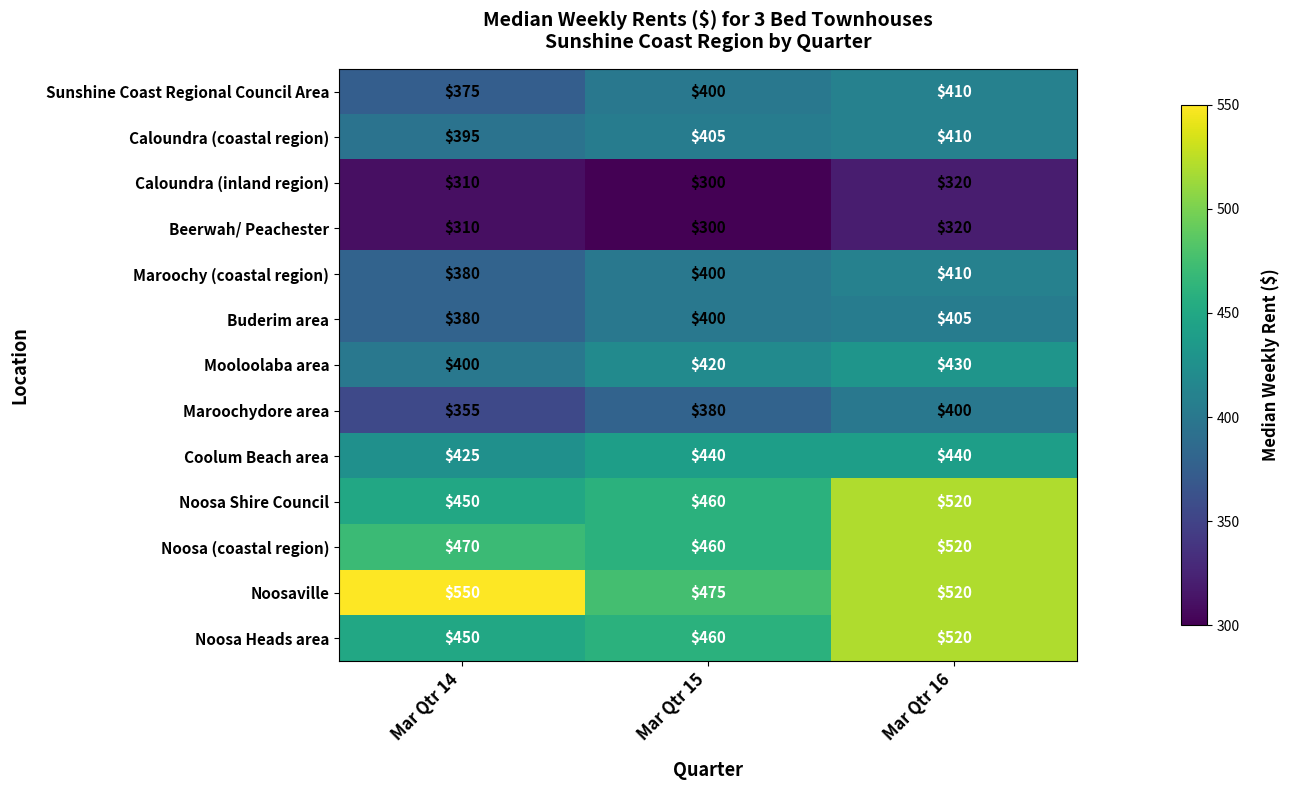

At which category is the sum across all series the highest?

Mar Qtr 16